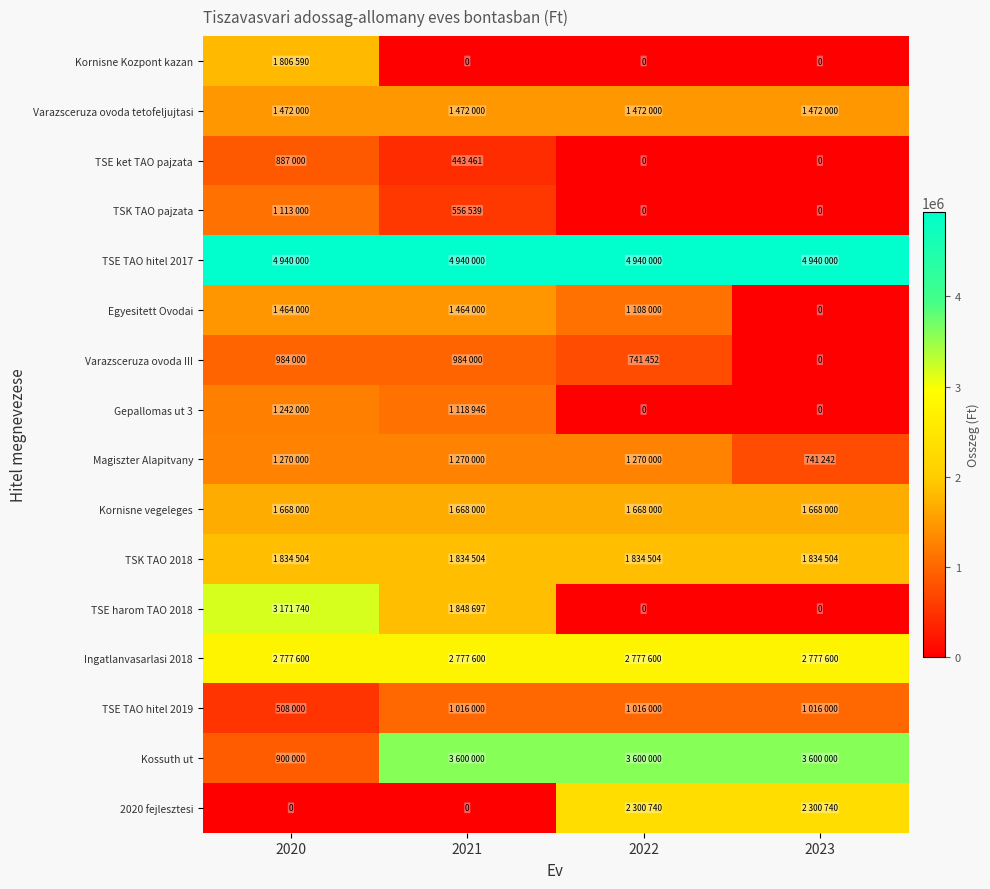

What is the highest value of the Kornisne Kozpont kazan series?

1806590